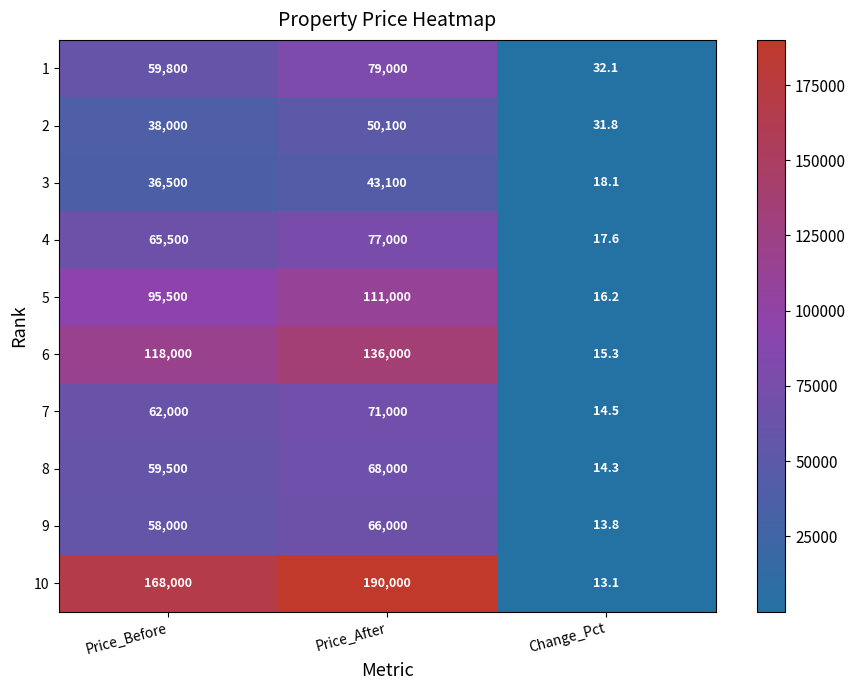

Which series has the largest range (max minus min)?

10